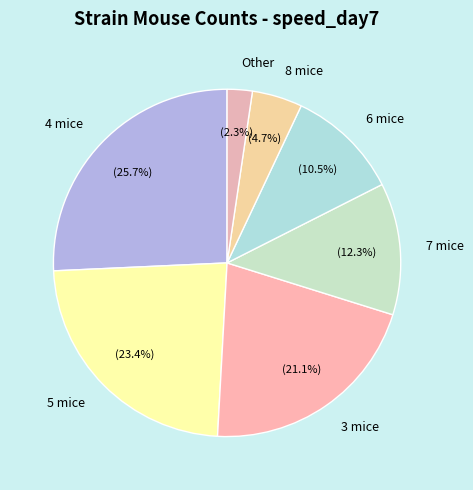

Rank the categories by value from lowest to highest.

Other, 8 mice, 6 mice, 7 mice, 3 mice, 5 mice, 4 mice